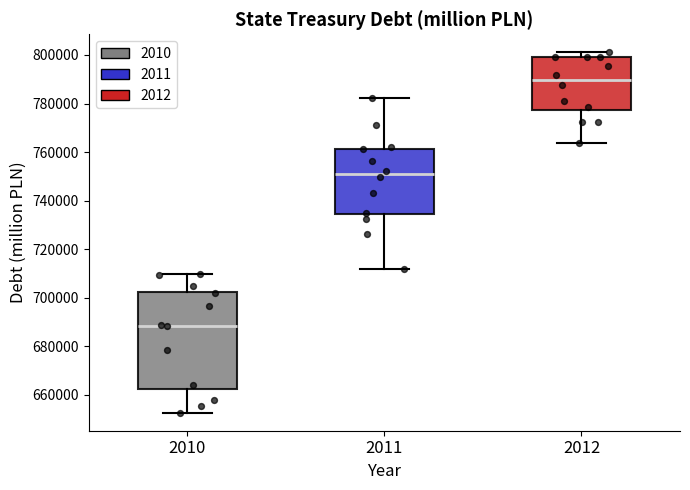

Which box has the lowest median line?

2010